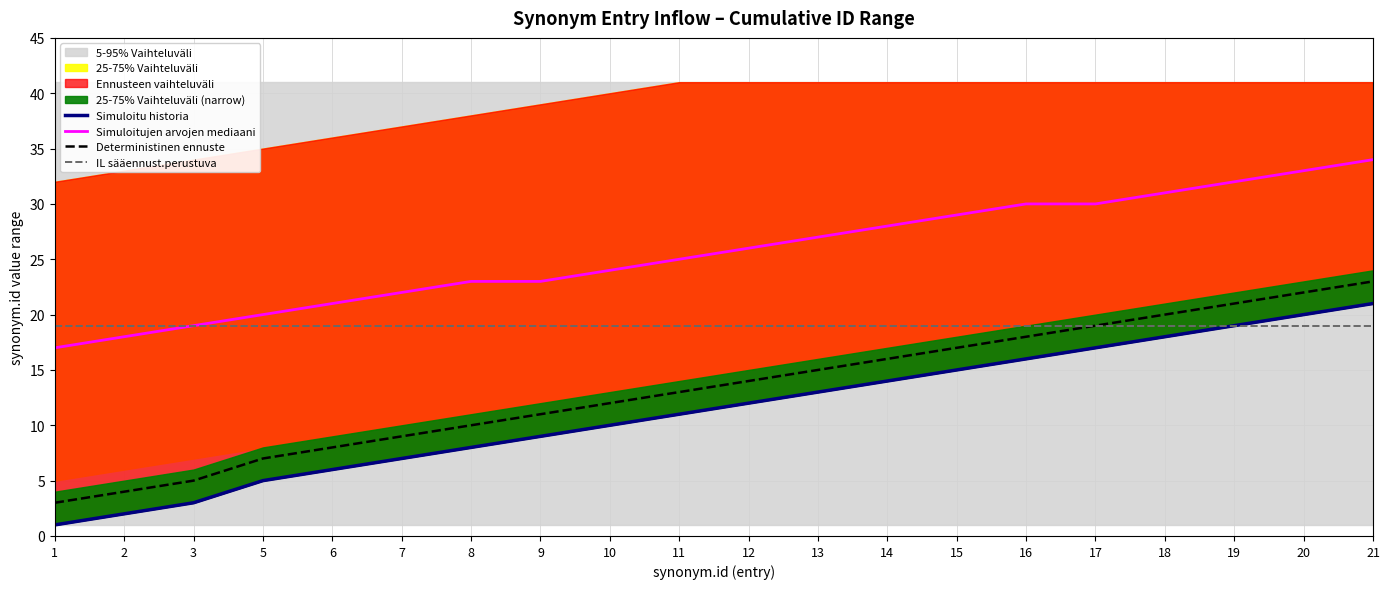

At which label does Deterministinen ennuste reach its minimum?

1